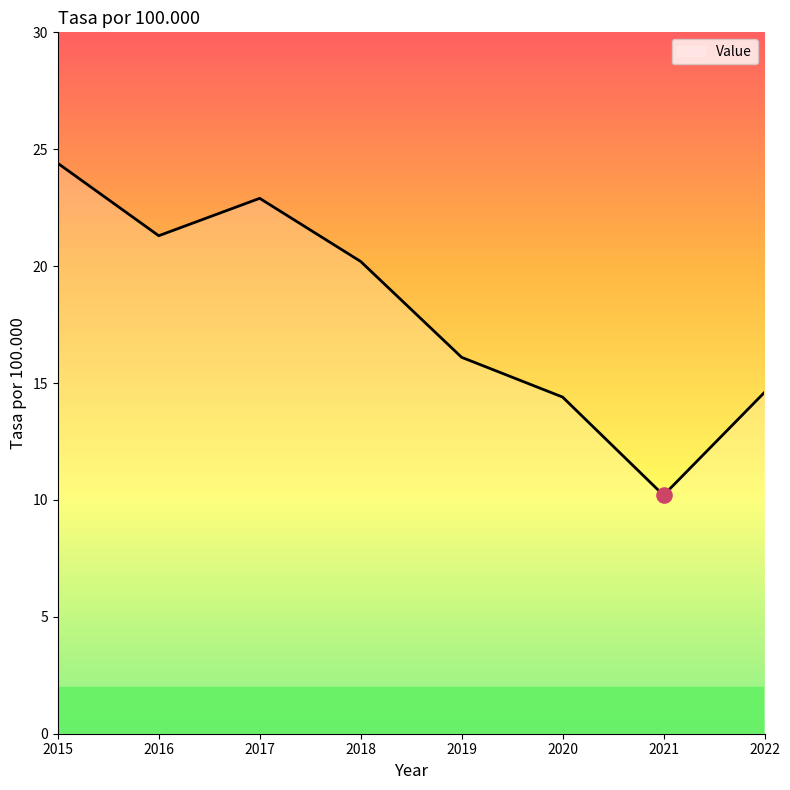

Between 2015 and 2022, which is larger?

2015